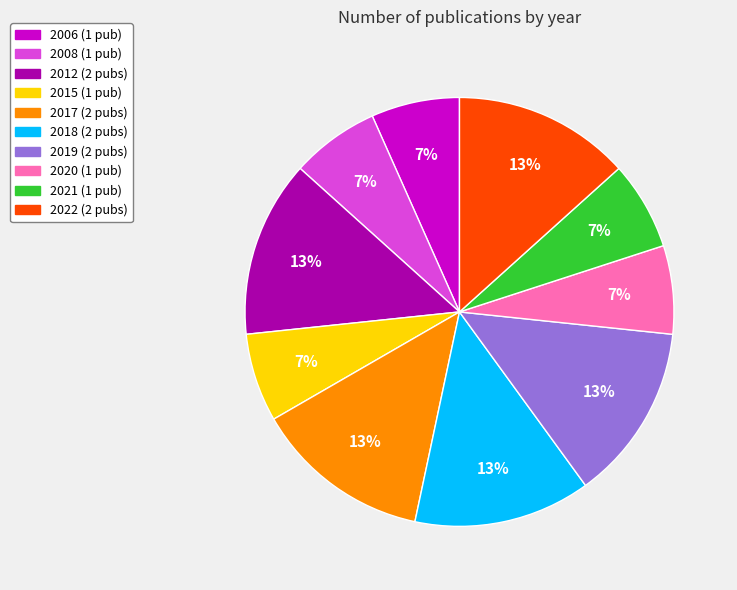

True or false: 2018 accounts for 13% of the total.

True